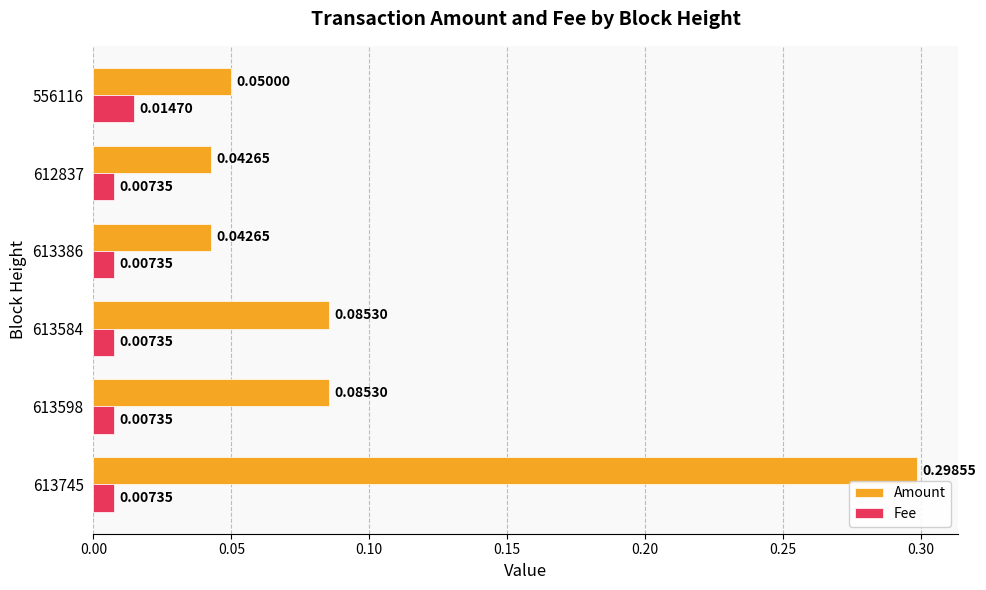

What is the maximum value shown in the chart?

0.3